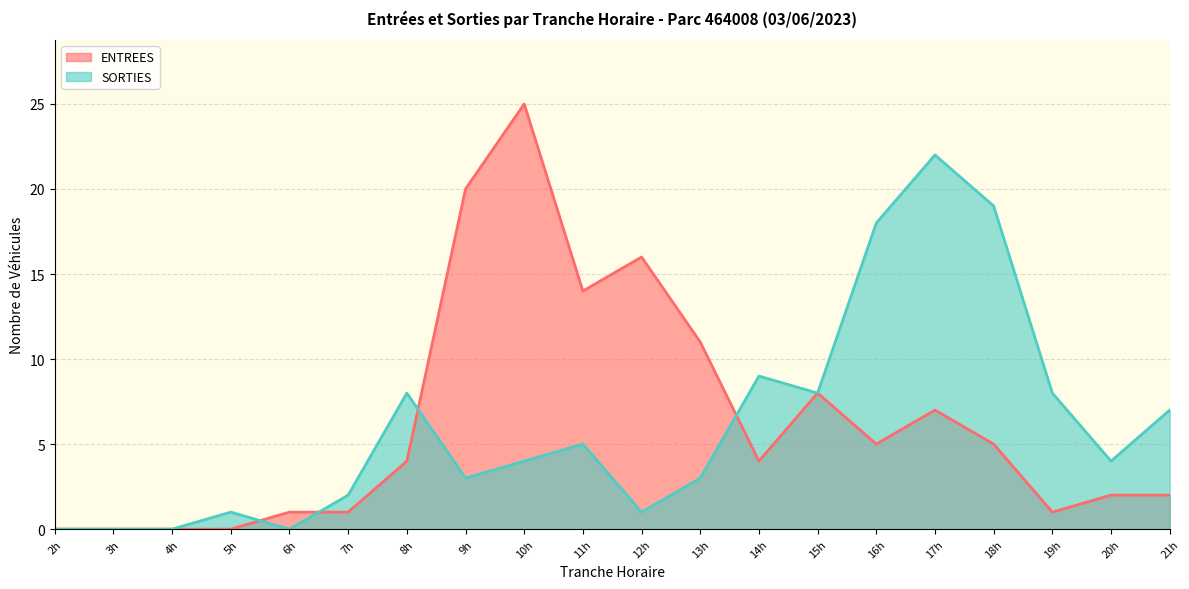

Is the value of SORTIES at 2h greater than the value of ENTREES at 12h?

No